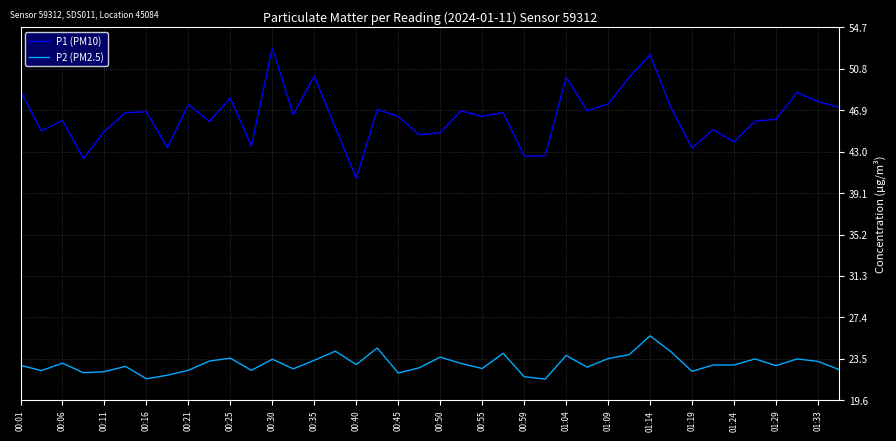

Which series has the largest range (max minus min)?

P1 (PM10)